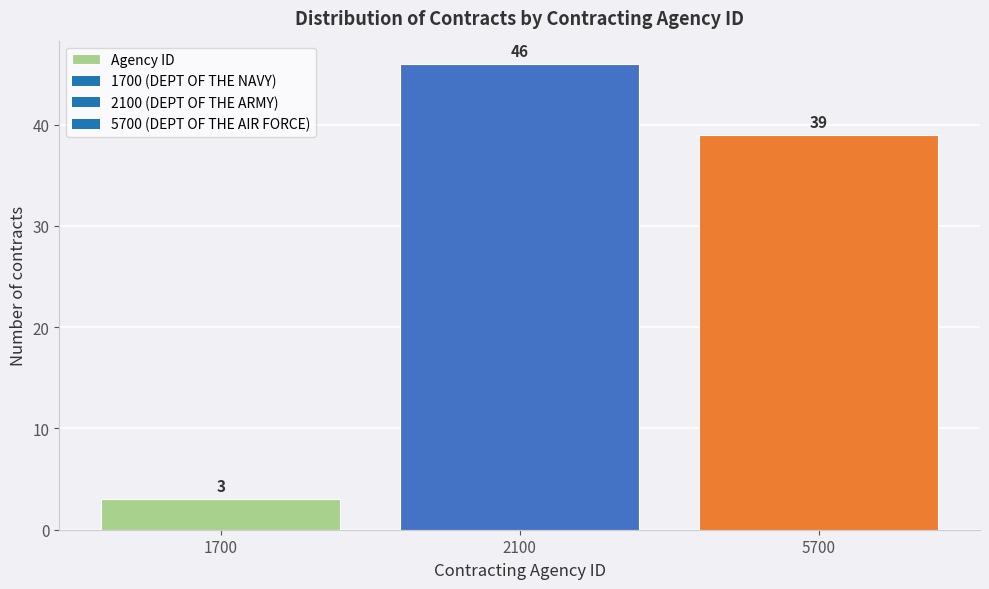

Reading right to left, list all the values displayed in this chart.

5700=39	2100=46	1700=3